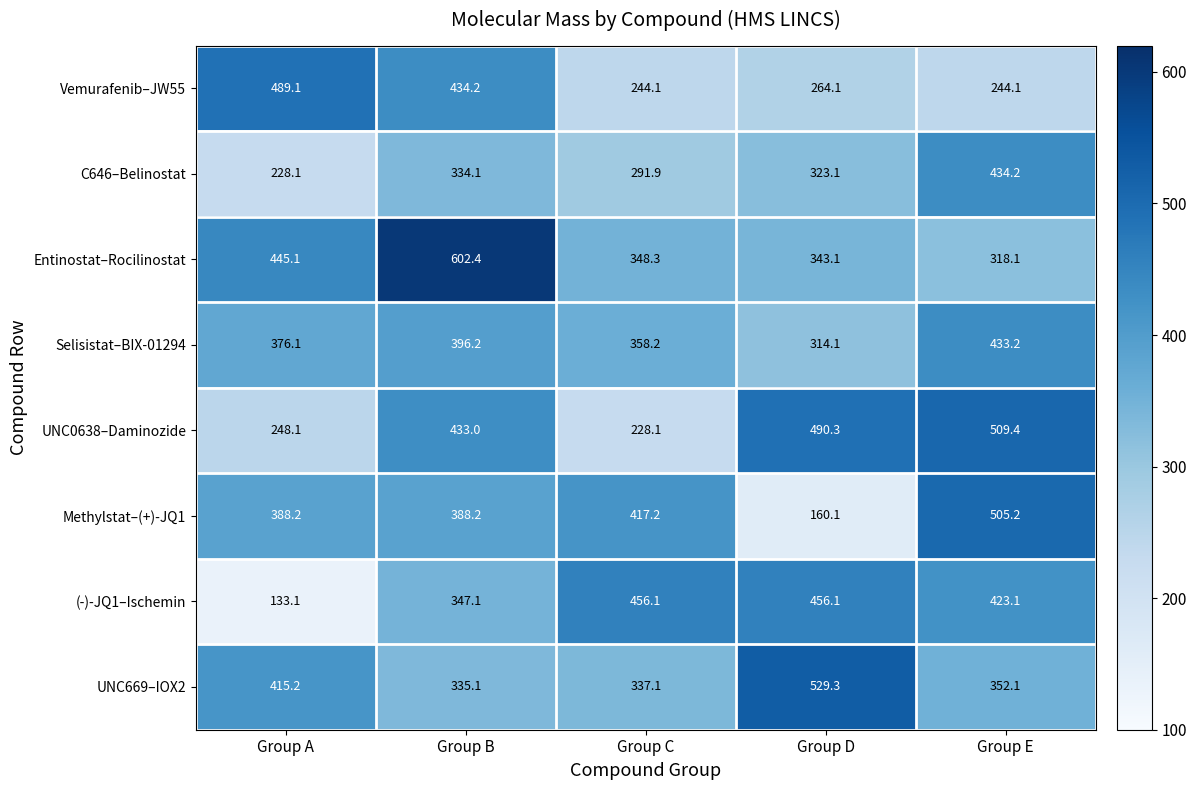

The value of C646–Belinostat at Group B is 495.6. True or false?

False